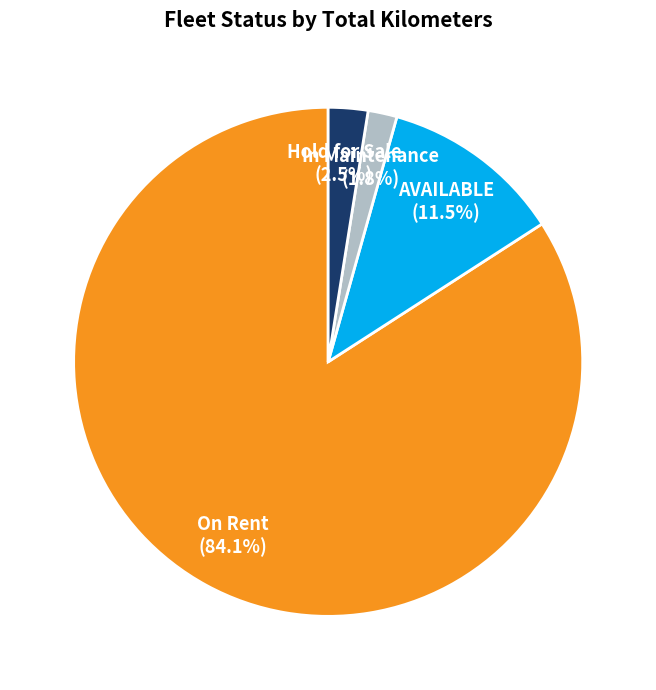

Is there any slice that represents more than half of the pie?

Yes